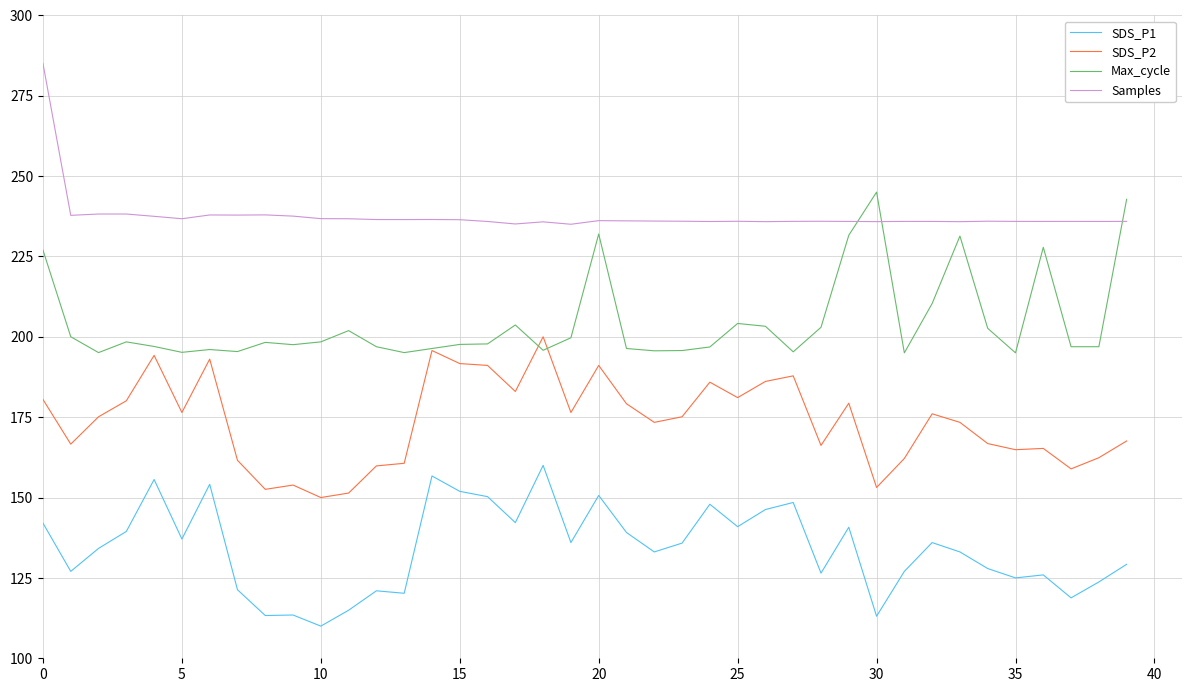

Which series has the largest total across all categories?

Samples